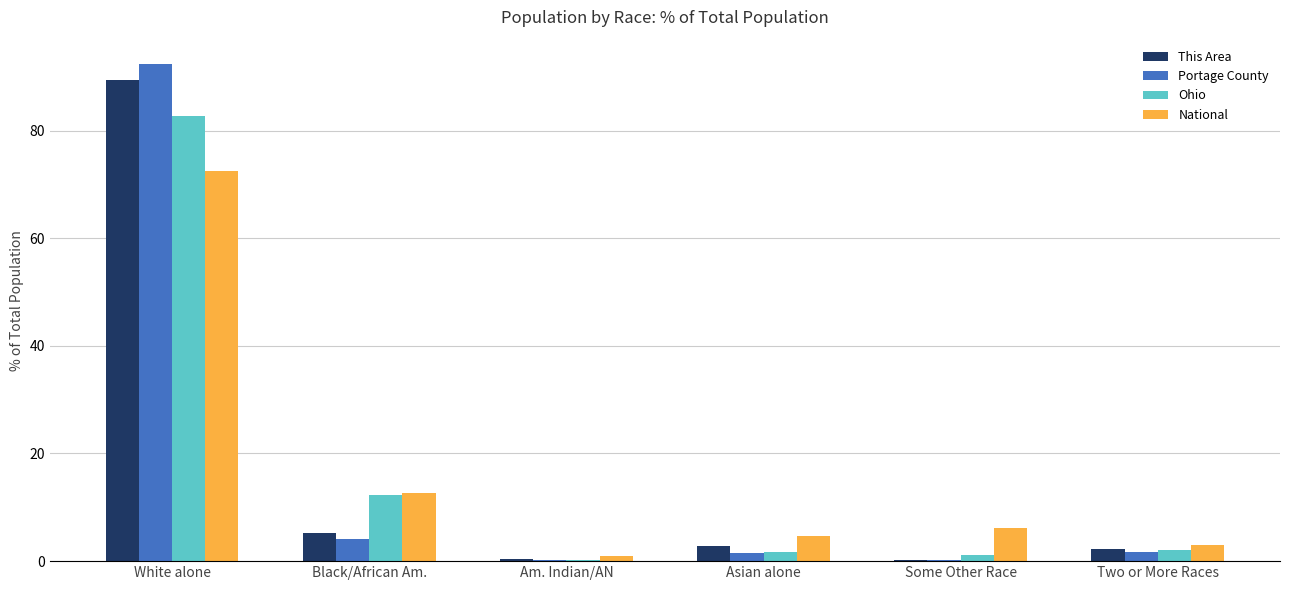

What is the maximum value for Ohio?

82.7